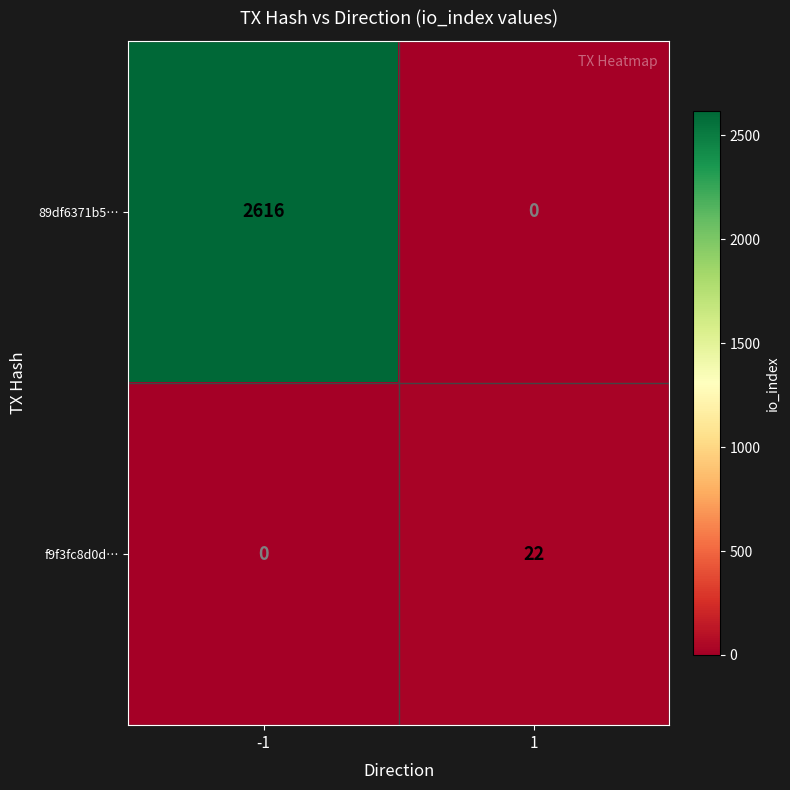

Which category has the highest value across all series?

-1